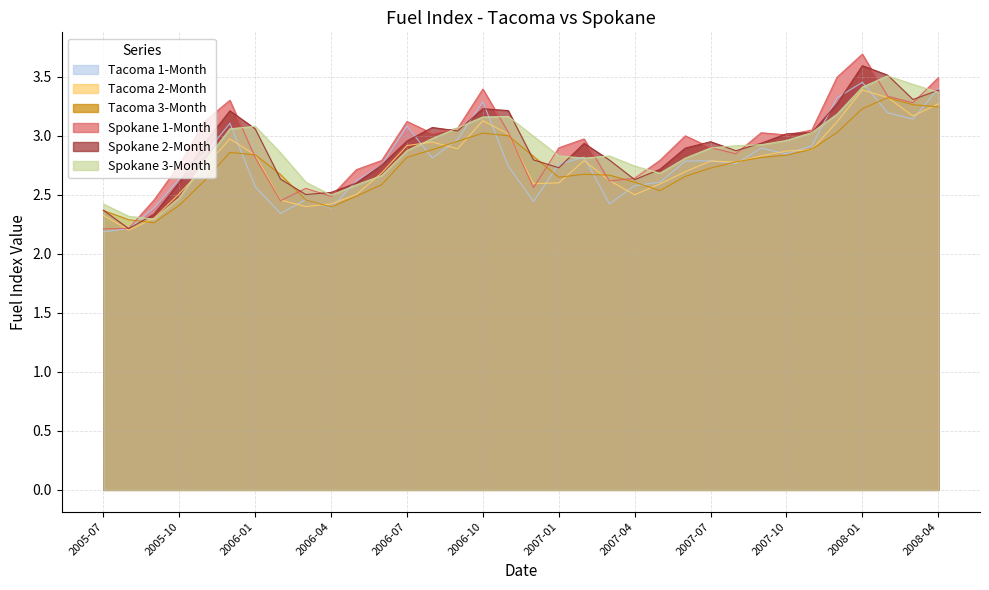

At which category is the sum across all series the highest?

2008-01